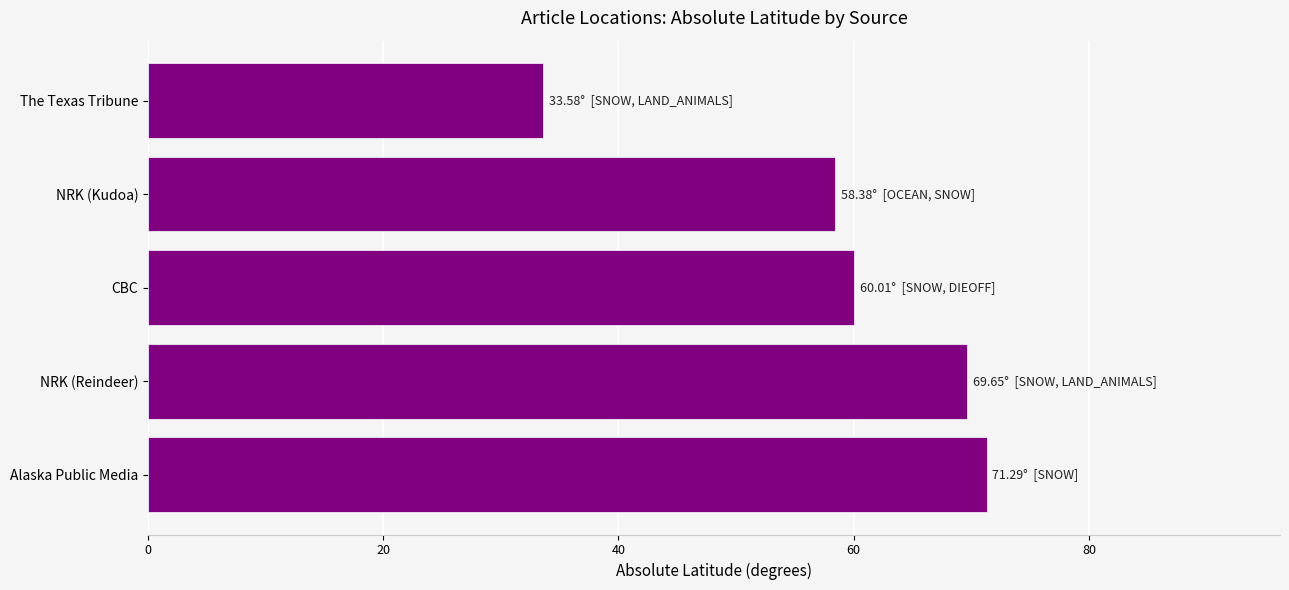

List the labels in order of value, largest first.

Alaska Public Media, NRK (Reindeer), CBC, NRK (Kudoa), The Texas Tribune